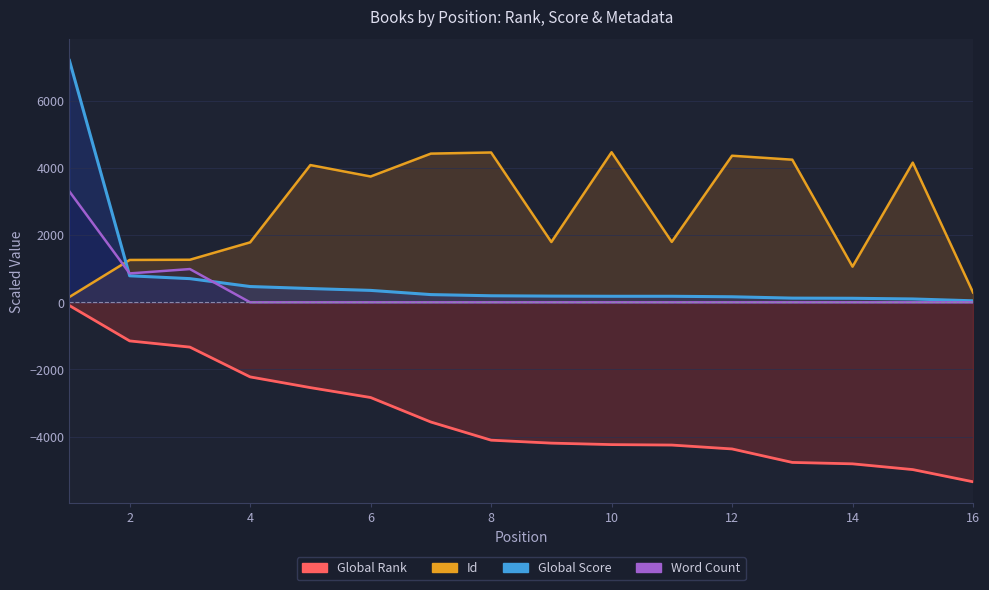

What is the difference between the maximum and minimum values in the Global Rank series?

5246.0